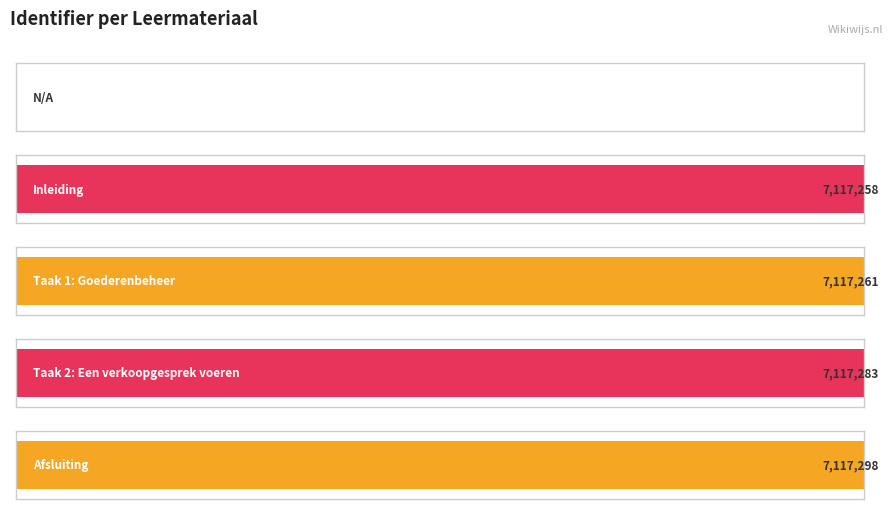

How many values exceed 7117261?

2